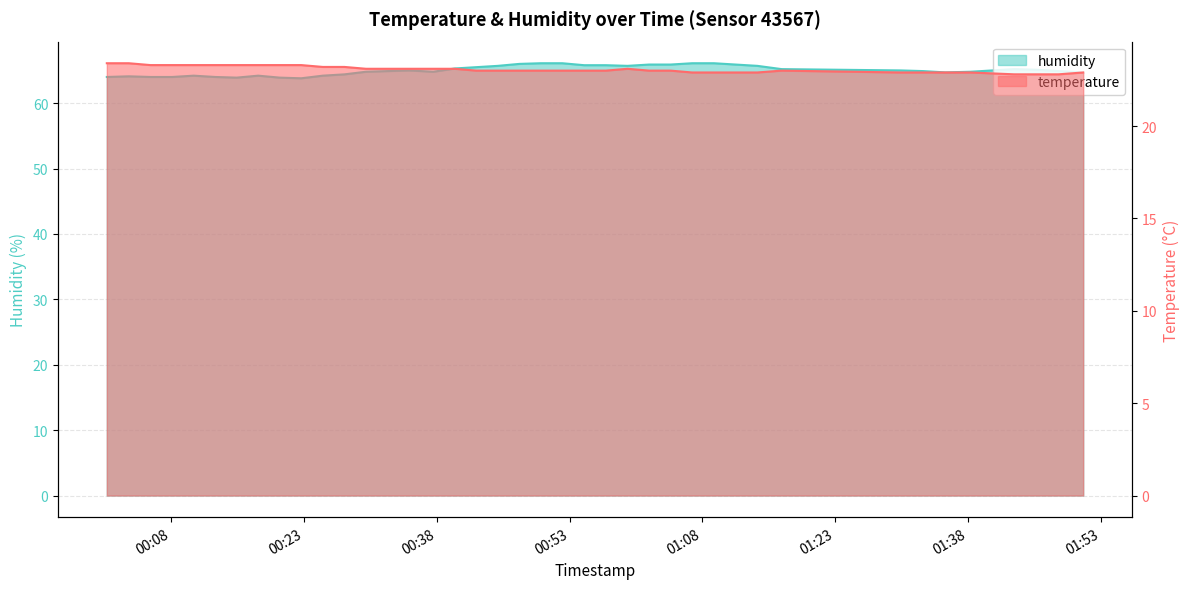

What is the minimum value for temperature?

22.8